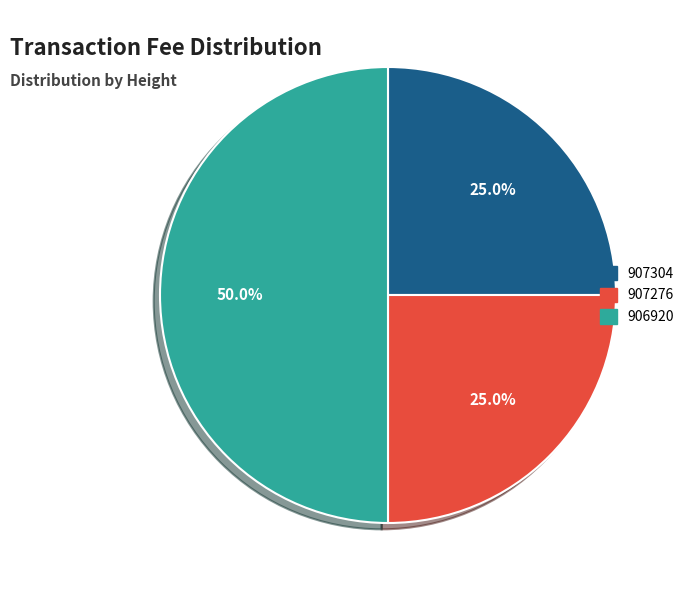

Combined, what portion of the pie is 906920 and 907276?

75.0%